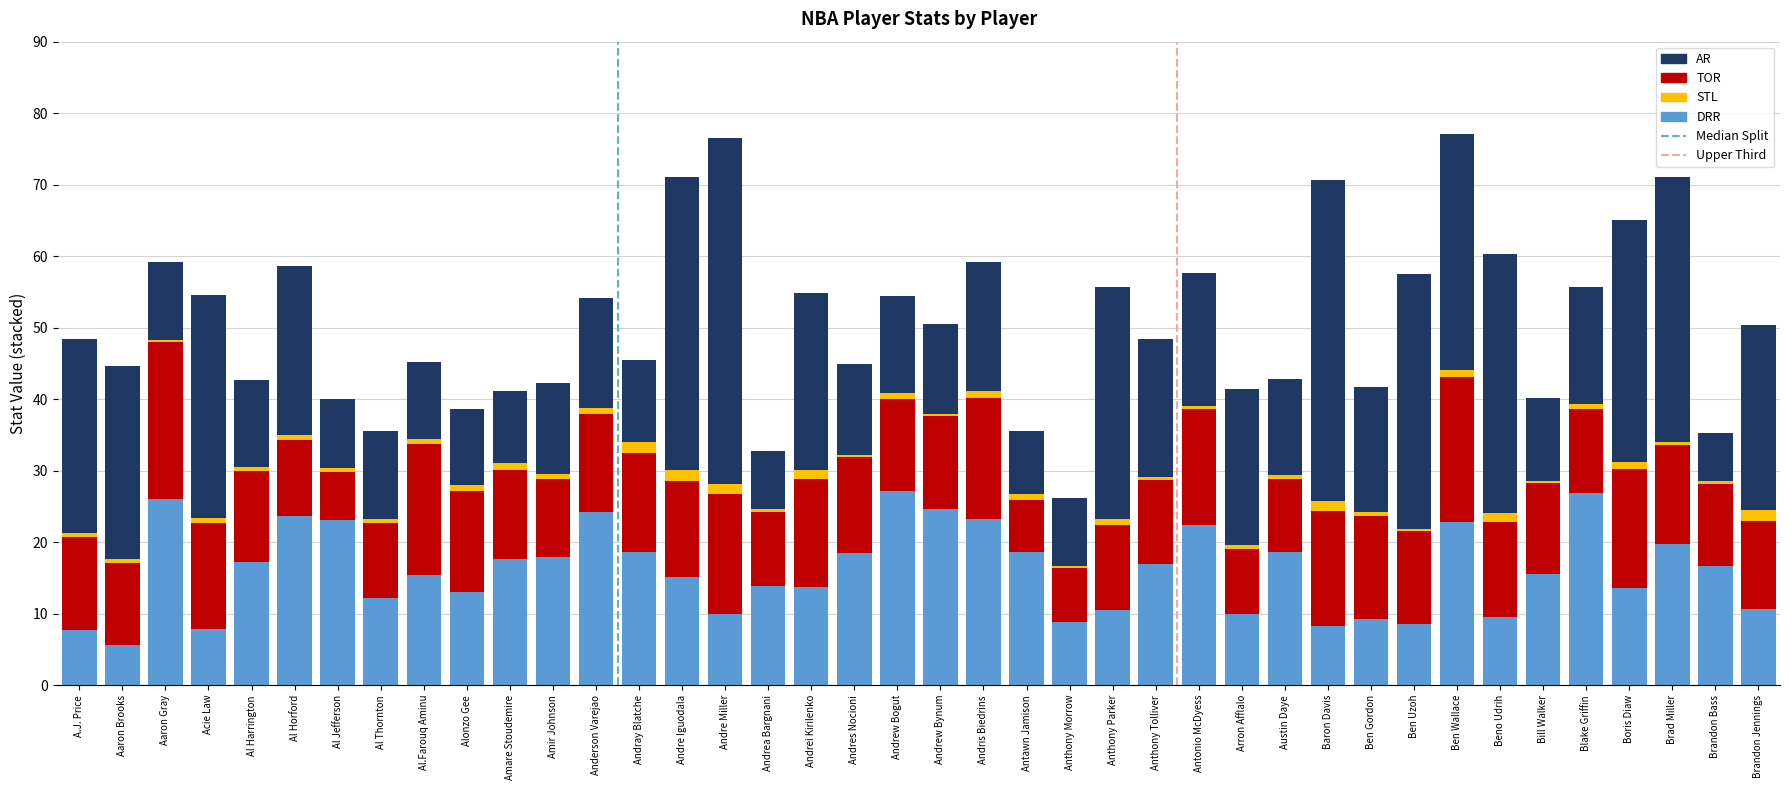

What is the difference between the DRR values at Al Jefferson and A.J. Price?

15.4